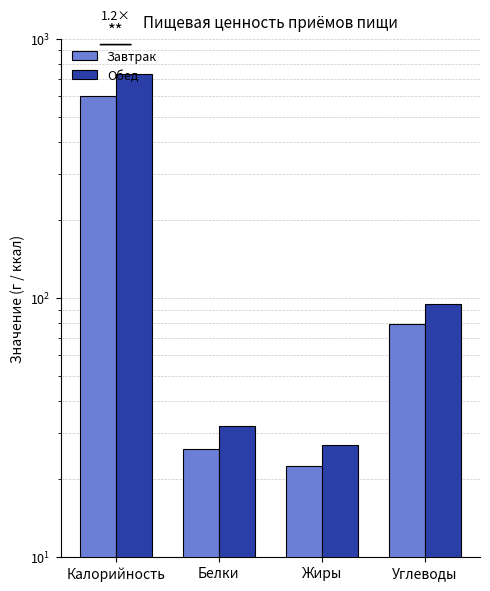

Between Углеводы and Калорийность, which is larger?

Калорийность